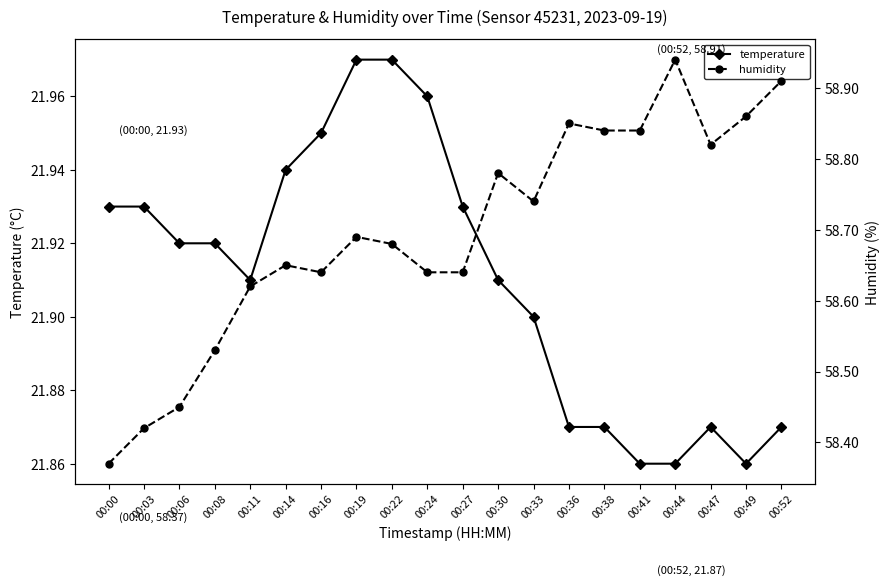

Which series has the widest spread of values?

humidity